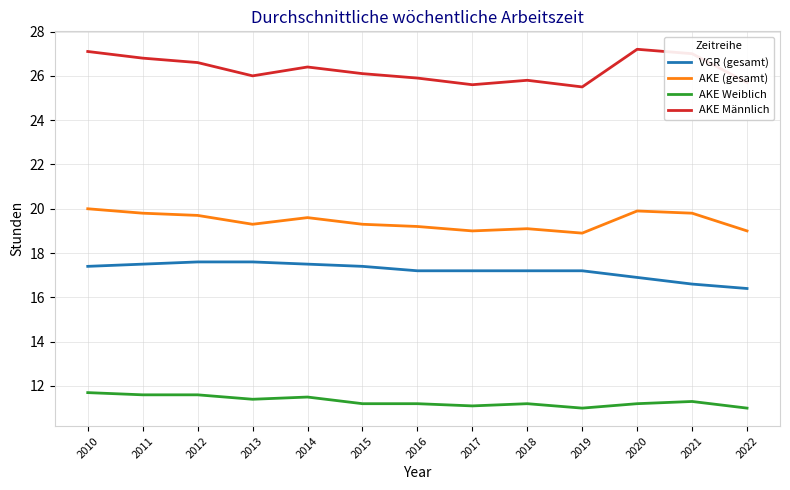

At 2019, list the series in order from largest to smallest.

AKE Männlich, AKE (gesamt), VGR (gesamt), AKE Weiblich